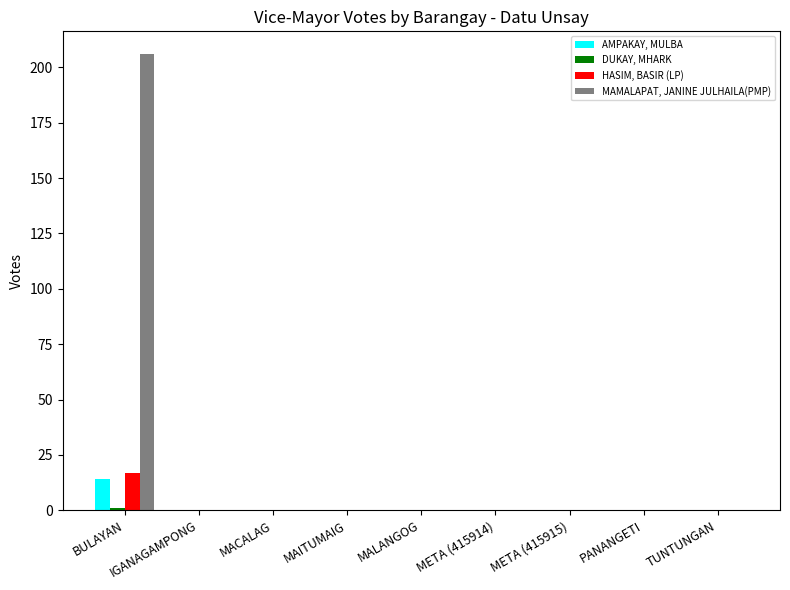

Which series has the largest range (max minus min)?

MAMALAPAT, JANINE JULHAILA(PMP)